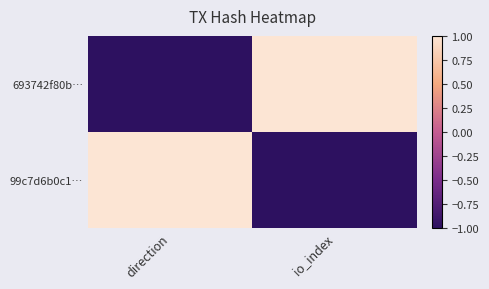

Between direction and io_index, which series saw the biggest shift?

693742f80b…